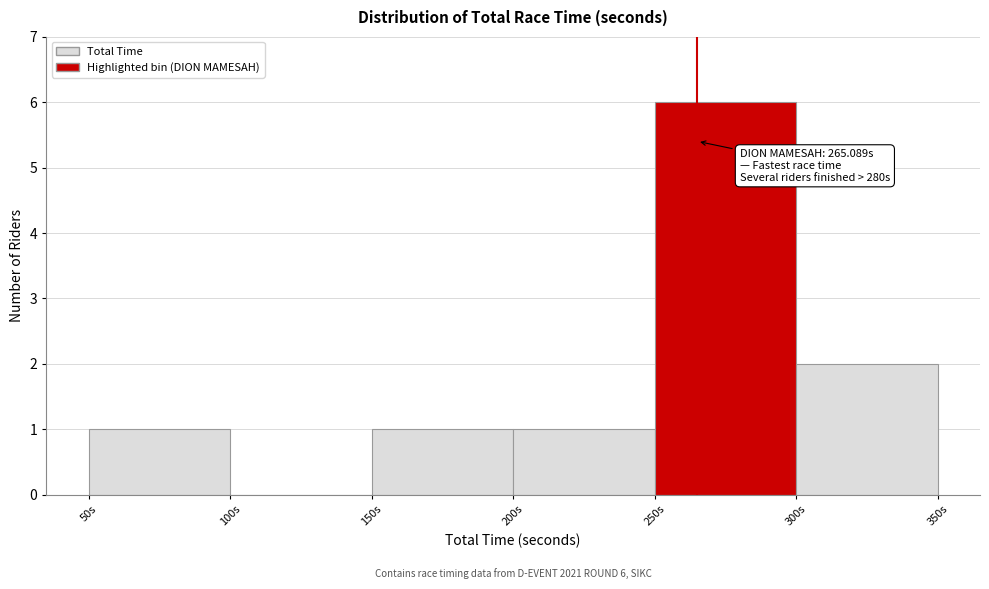

Which range on the x-axis has the tallest bar?

250 to 300